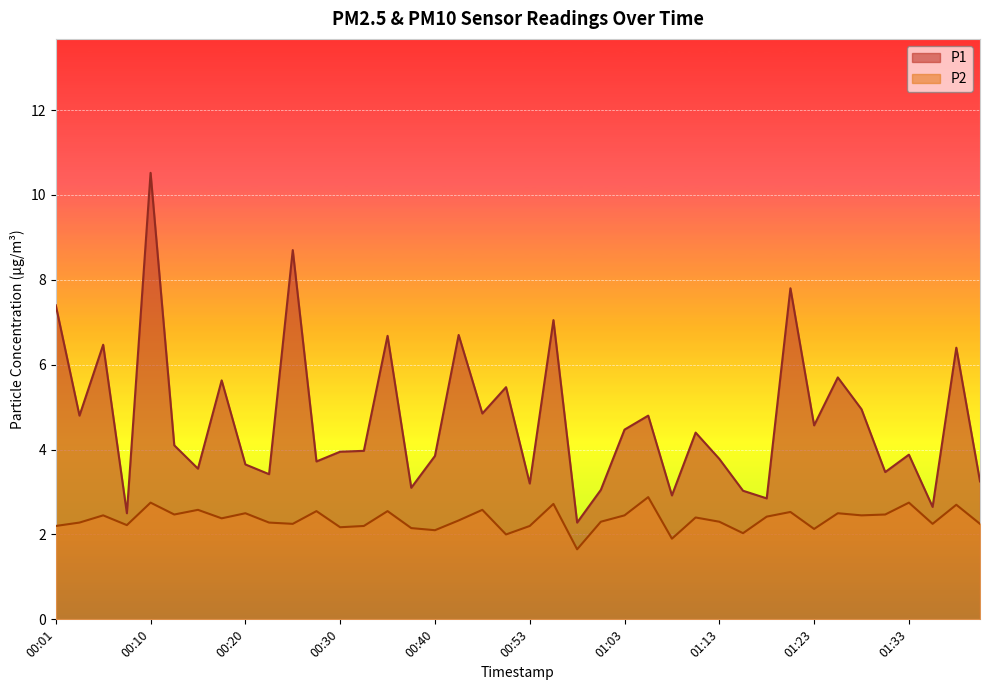

Between 00:08 and 00:35, which is larger?

00:35